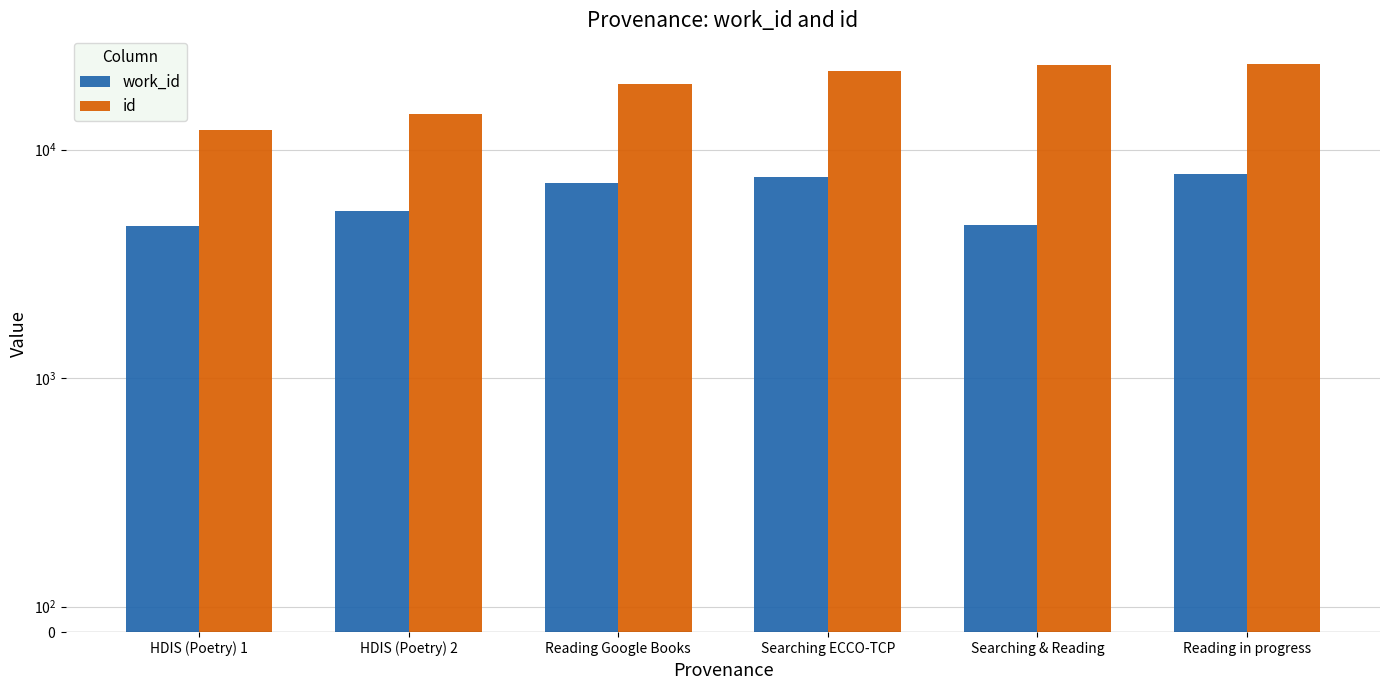

Which series has the widest spread of values?

id